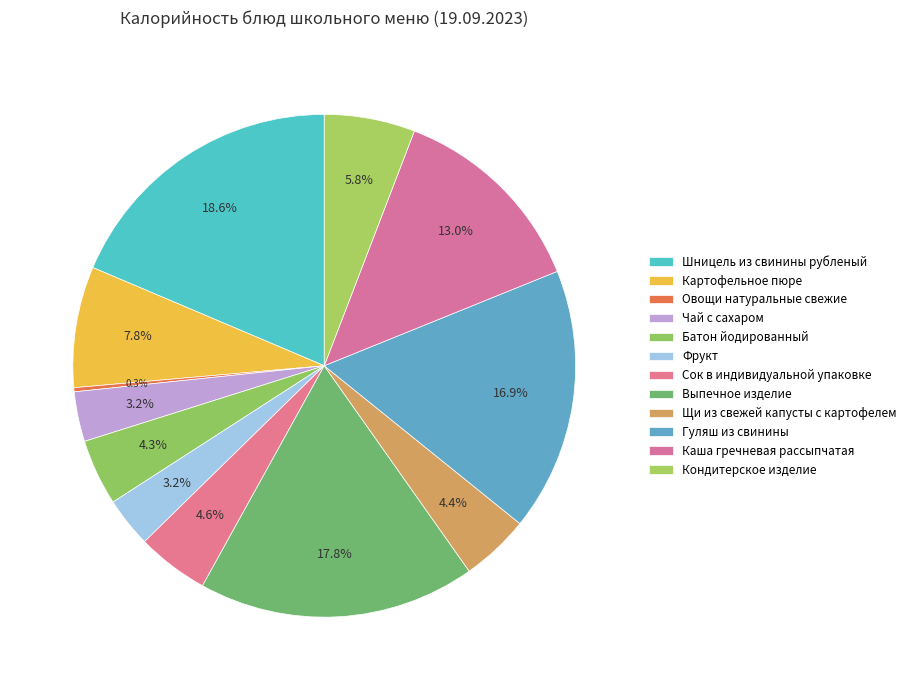

To the nearest percent, what is the average slice percentage?

8%